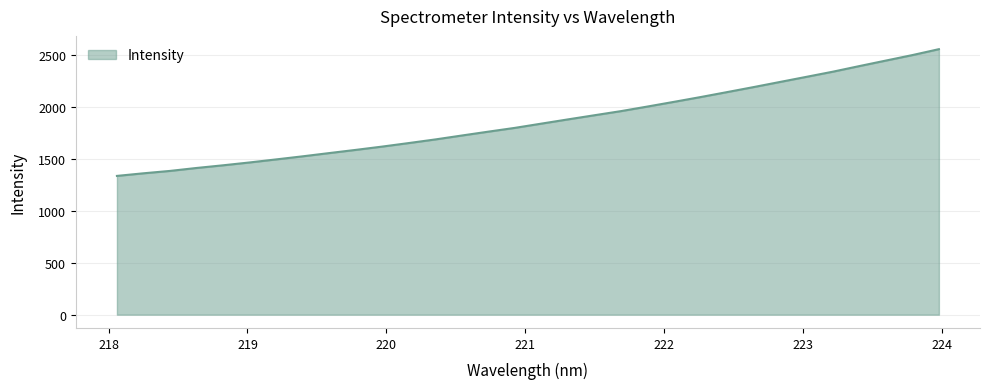

What is the smallest value displayed?

1336.6